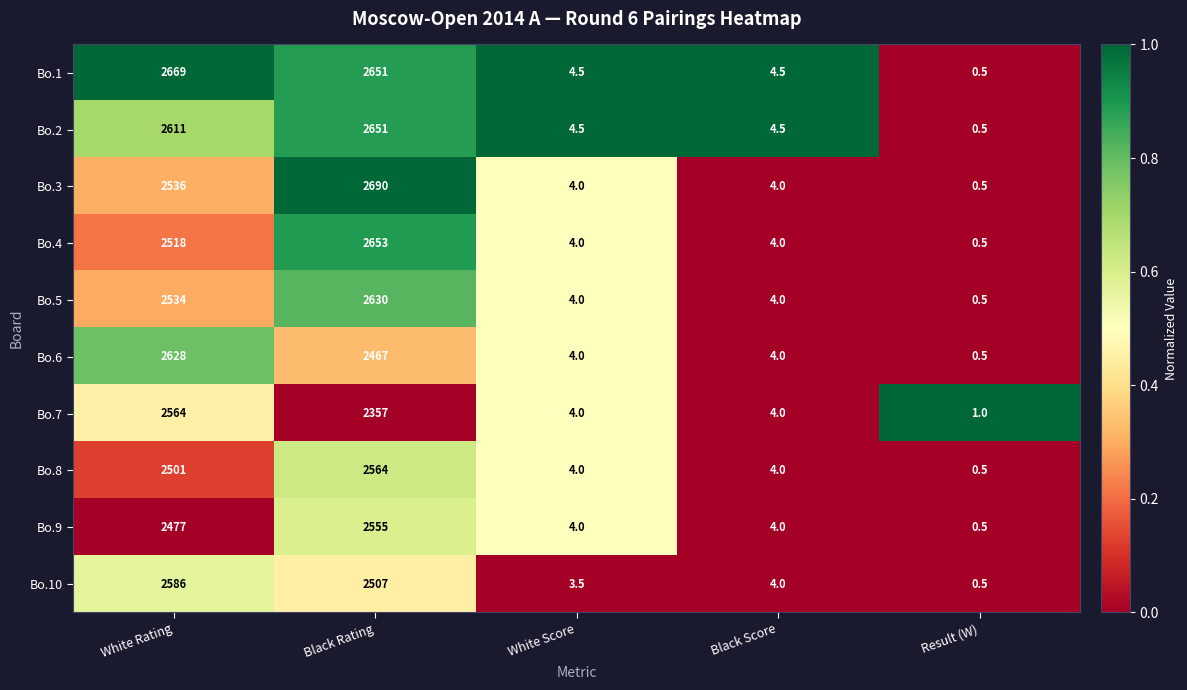

Between White Rating and White Score, which series saw the biggest shift?

Bo.1